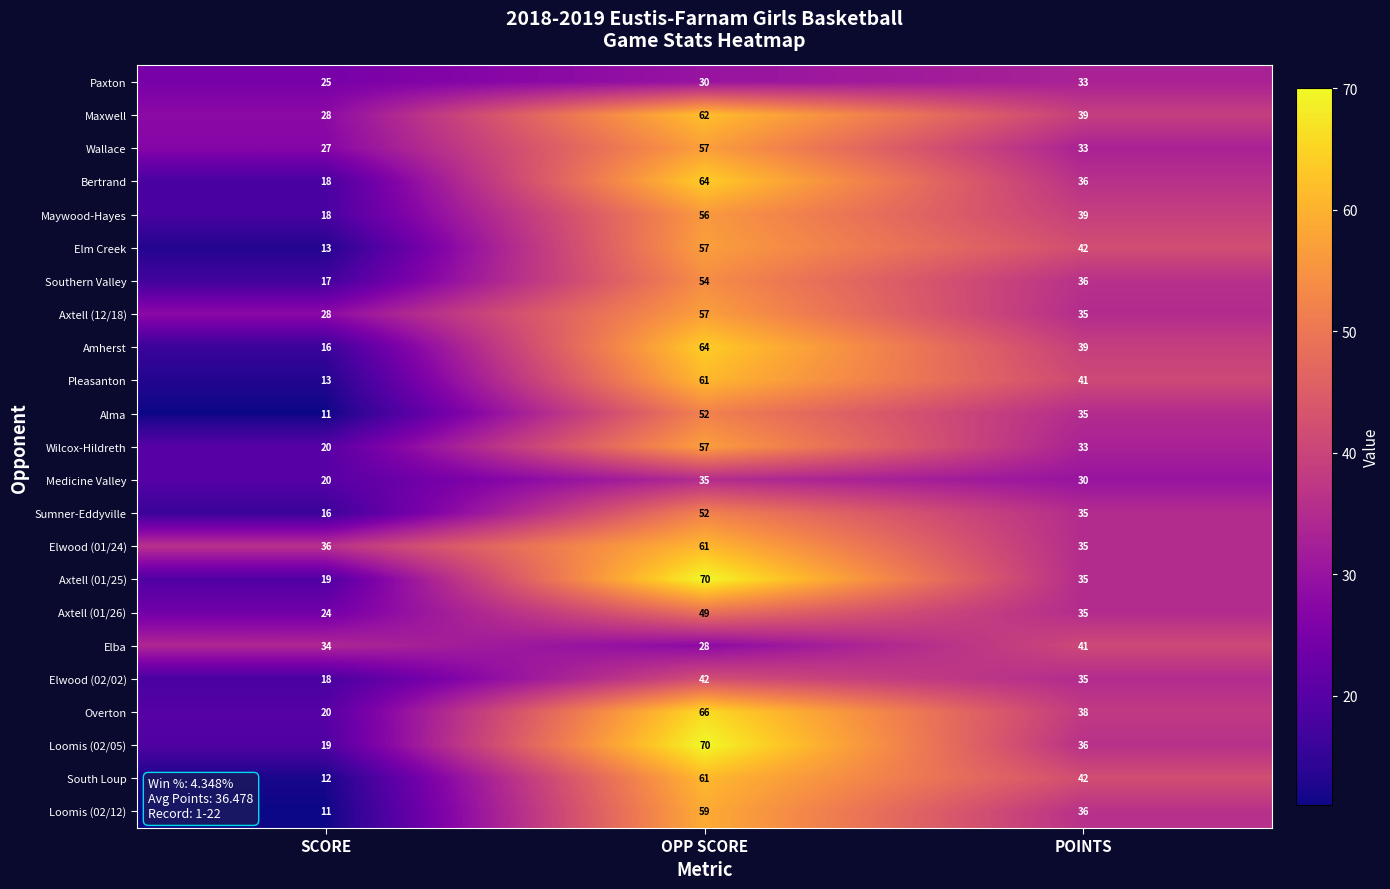

The value of Southern Valley at SCORE is 17. True or false?

True